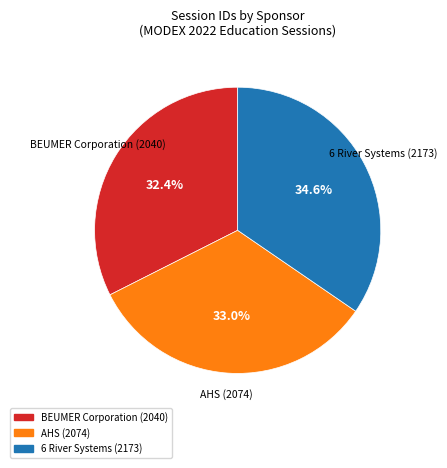

To the nearest percent, what is the difference between the largest and smallest slice percentages?

2%